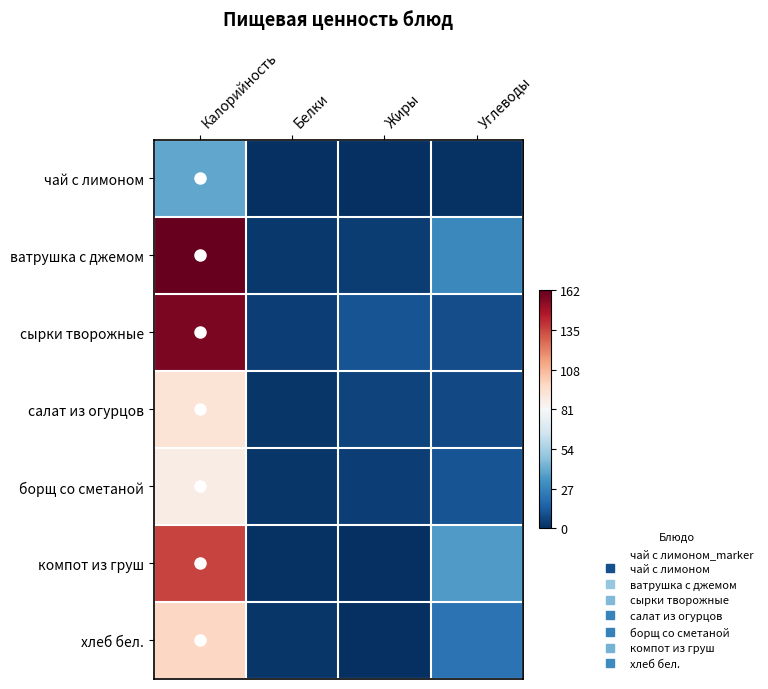

At how many categories does at least one series exceed 18?

2